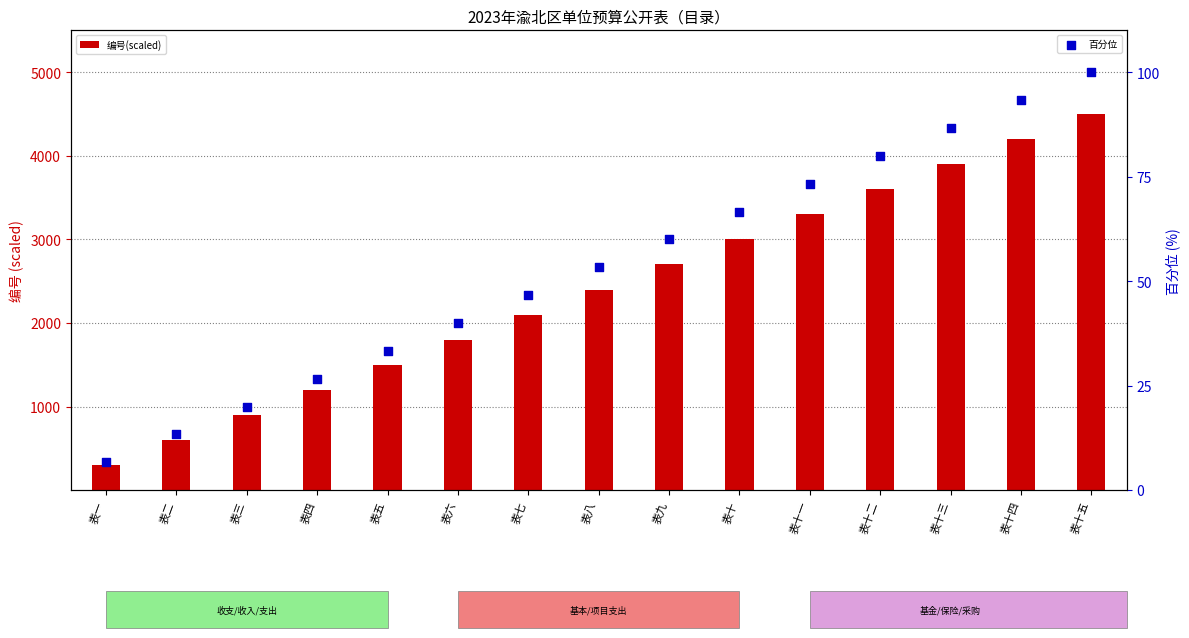

Which series has the largest total across all categories?

编号(scaled)